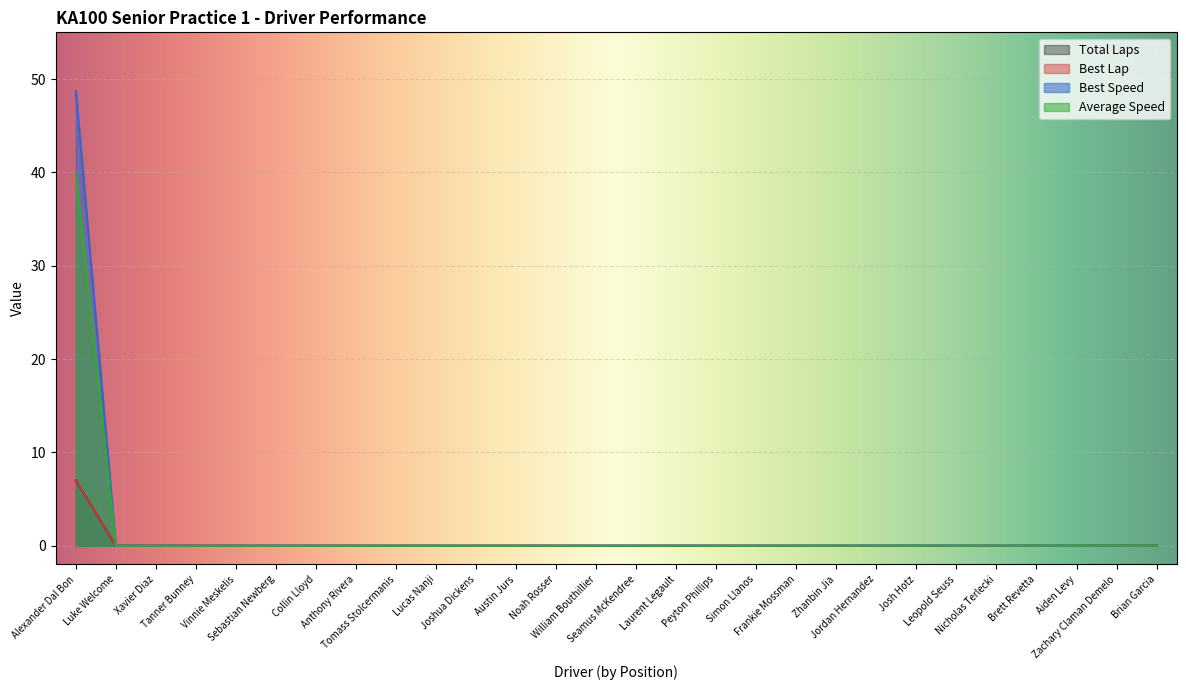

Is it true that Best Lap equals -2.7 at Seamus McKendree?

False